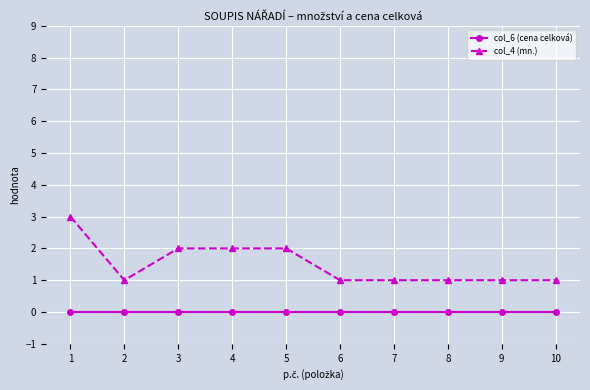

How many distinct data groups are displayed?

2